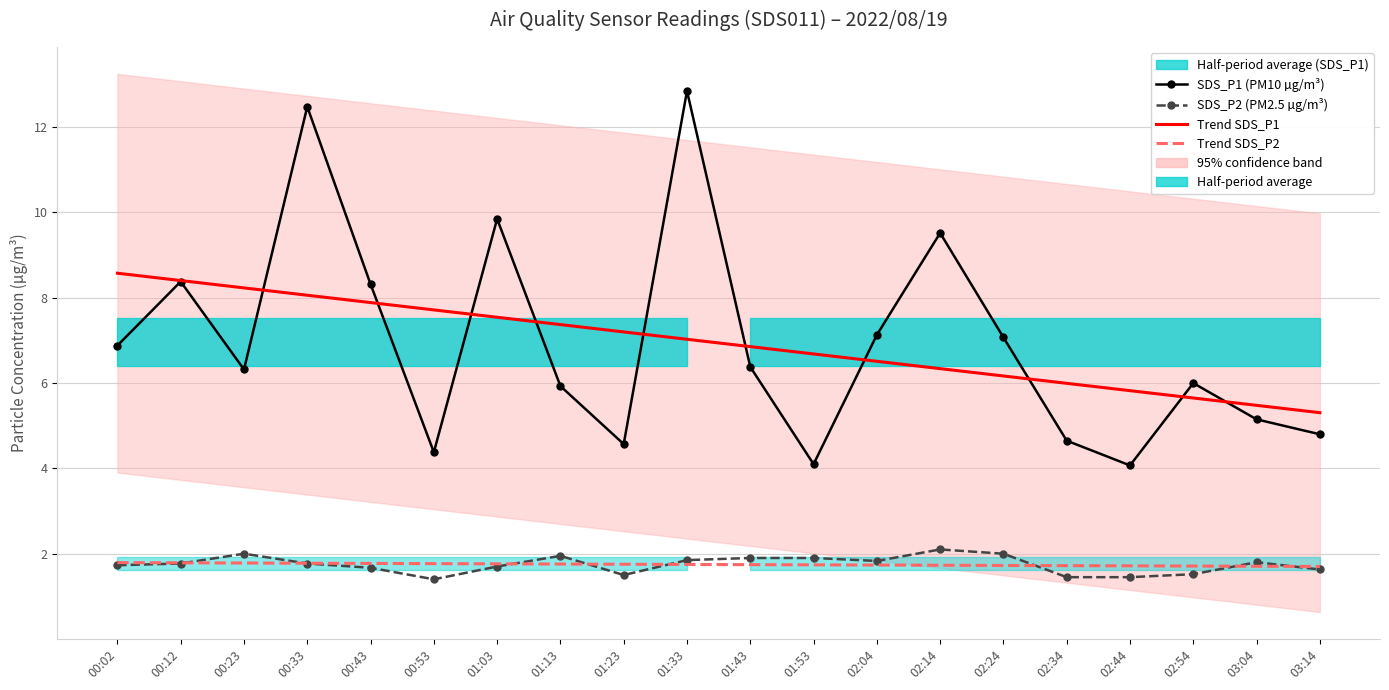

Between 01:03 and 02:44, which series saw the biggest shift?

SDS_P1 (PM10 µg/m³)